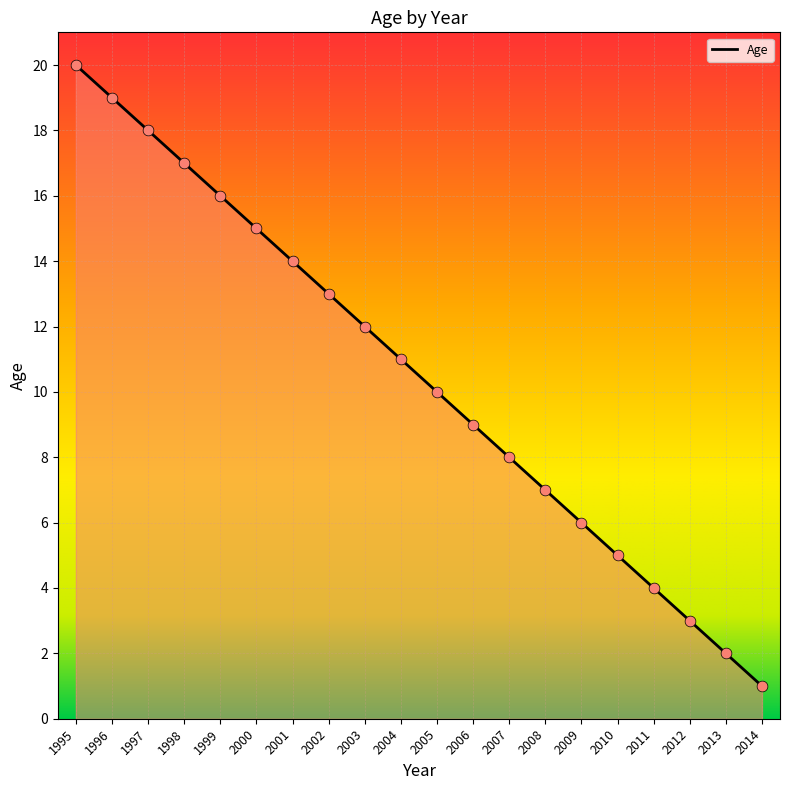

Approximately how many times larger is the value at 2004 compared to 2007?

1.4